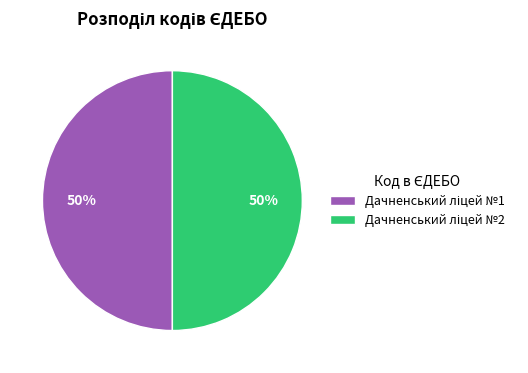

To the nearest percent, what is the average slice percentage?

50%